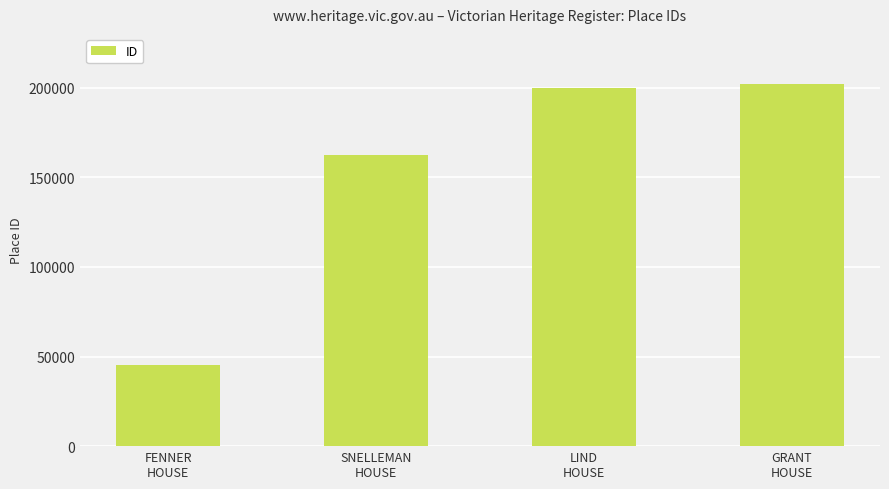

What is the difference between the maximum and minimum values?

156995